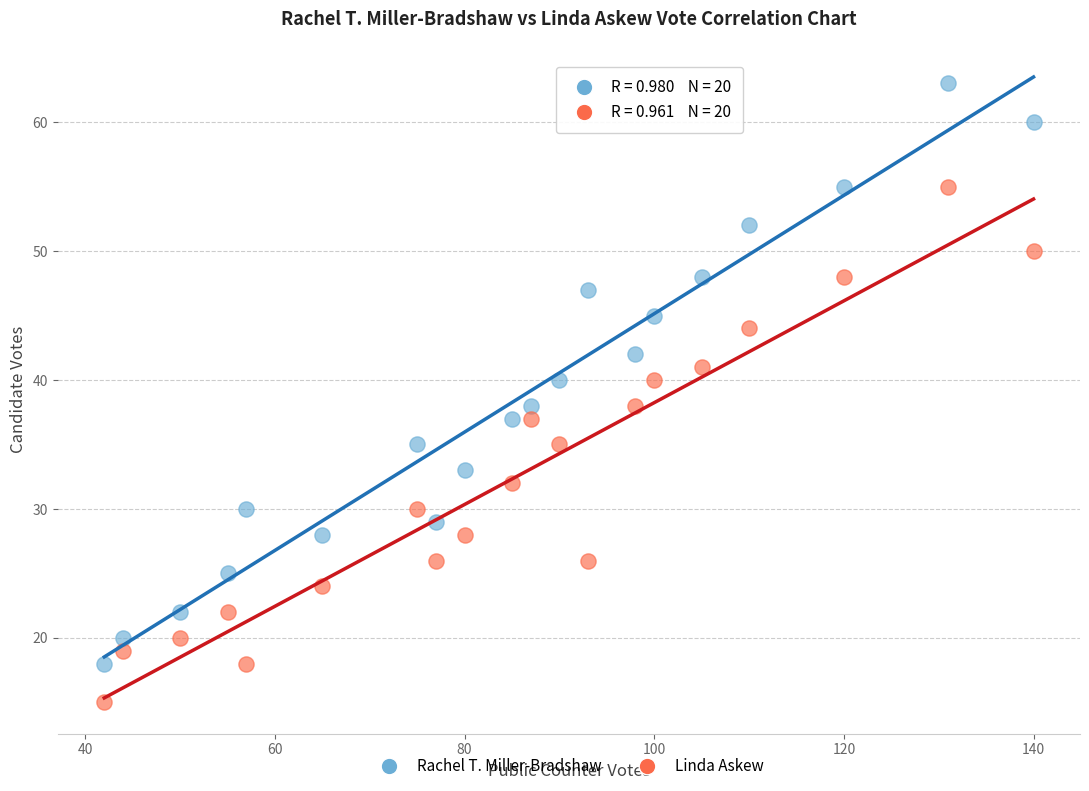

Across all data points, what is the range of X values (max minus min)?

98